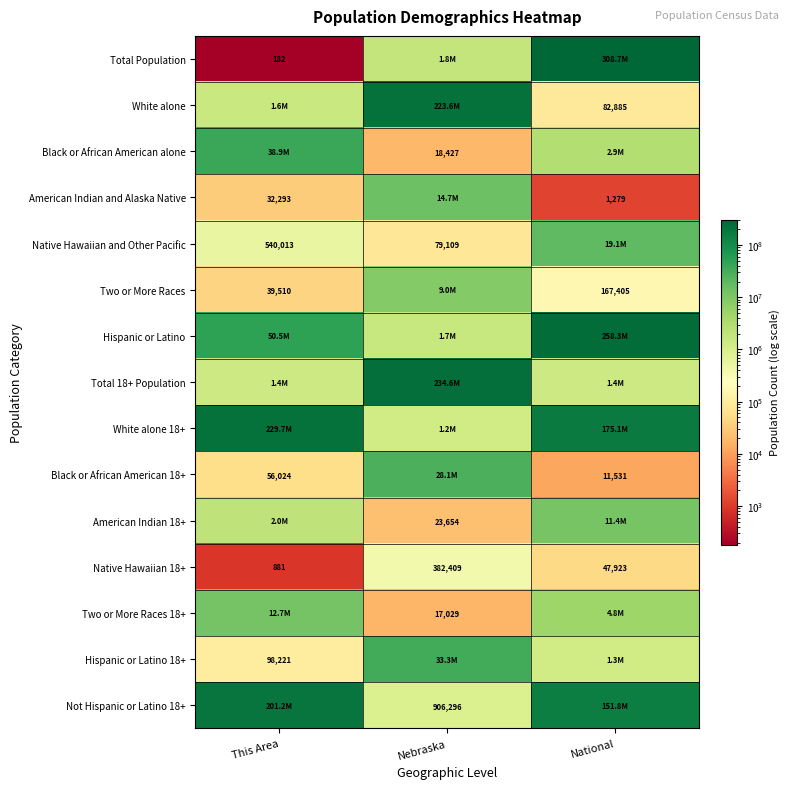

The value of American Indian and Alaska Native at This Area is 32293. True or false?

True